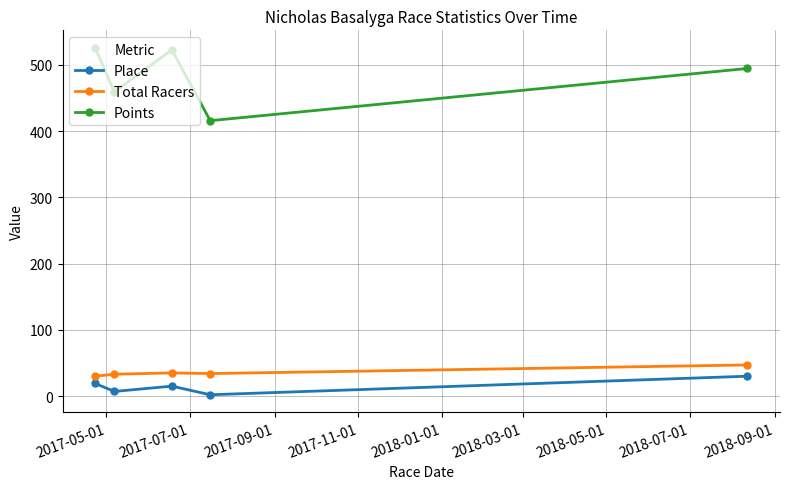

What is the minimum value for Points?

415.9